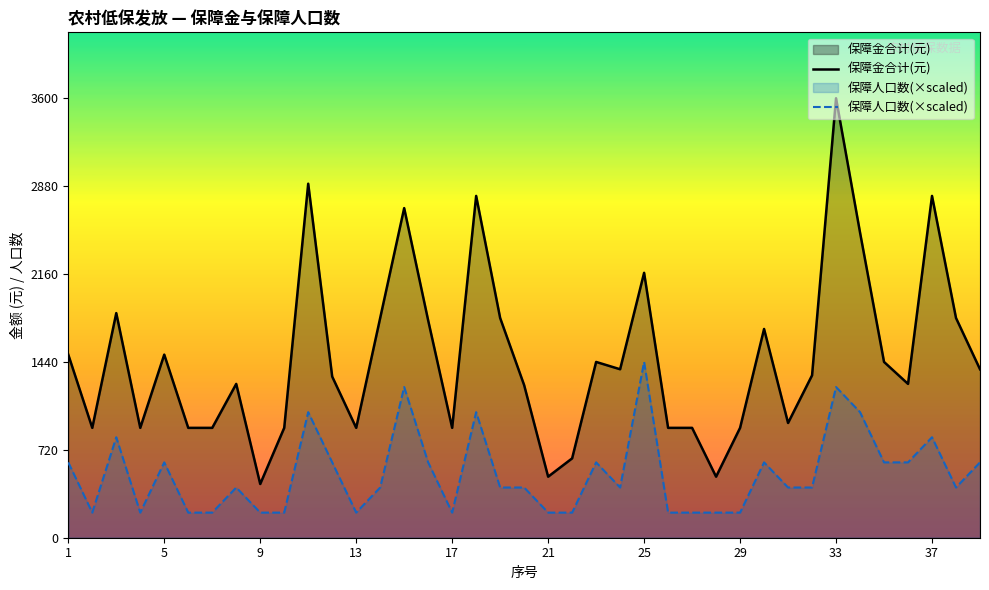

Which series has the largest range (max minus min)?

保障金合计(元)